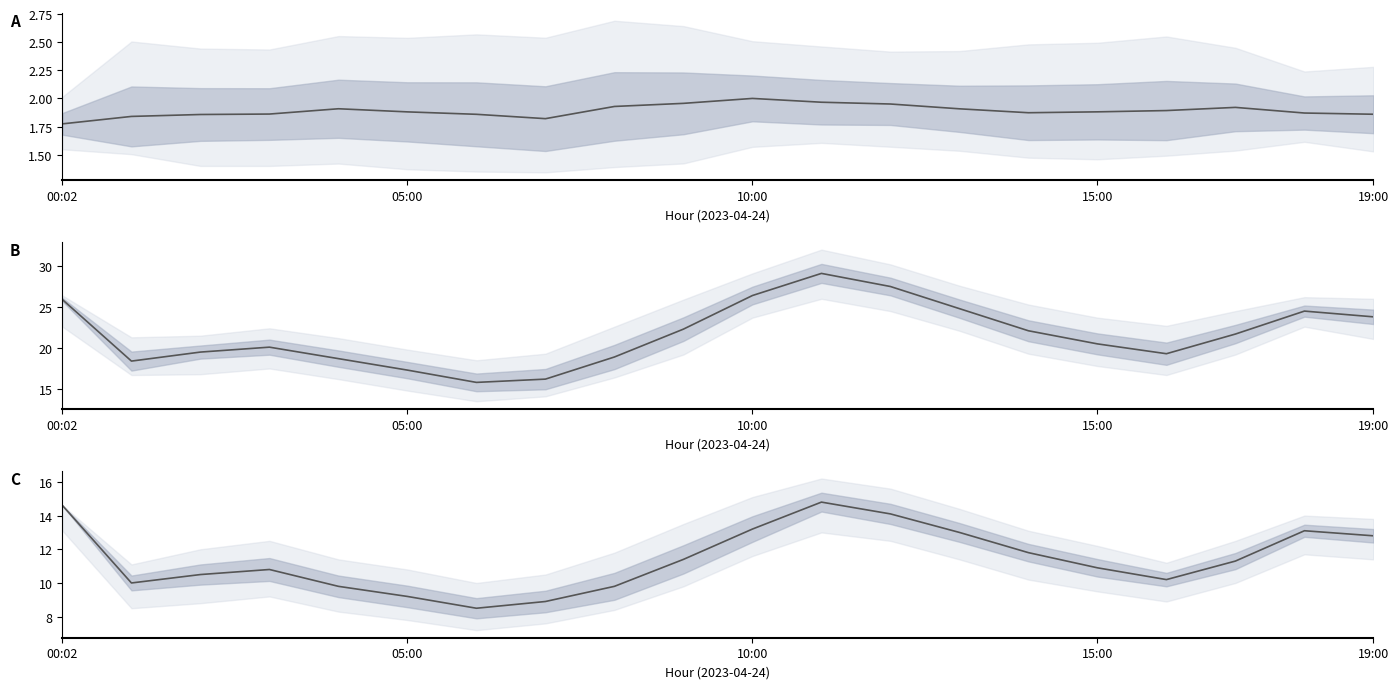

What is the greatest value displayed?

29.1